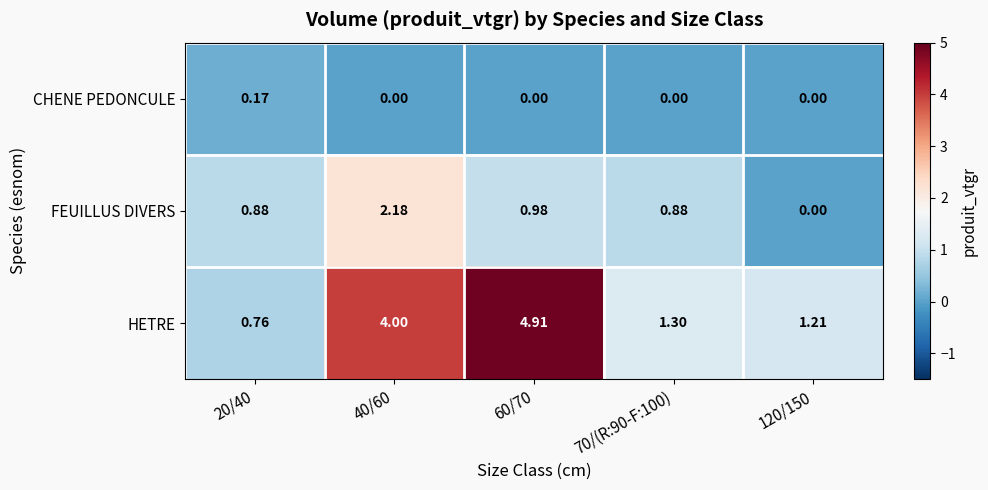

Is the value of FEUILLUS DIVERS at 70/(R:90-F:100) greater than the value of CHENE PEDONCULE at 120/150?

Yes